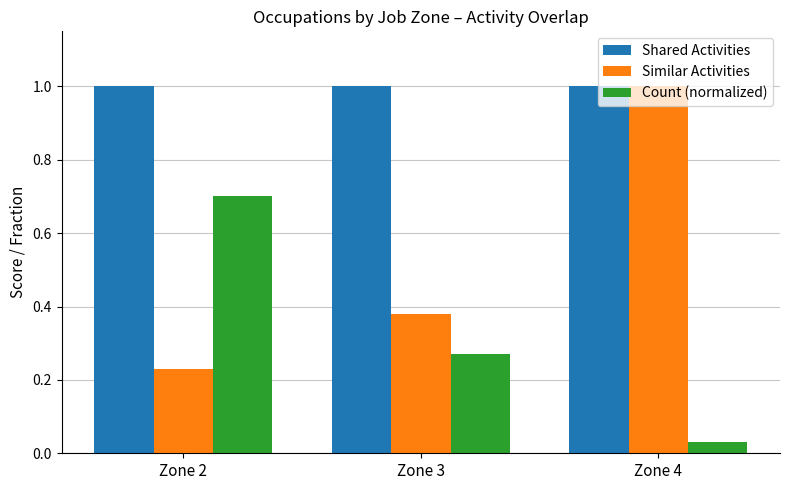

Count the number of data series in this chart.

3